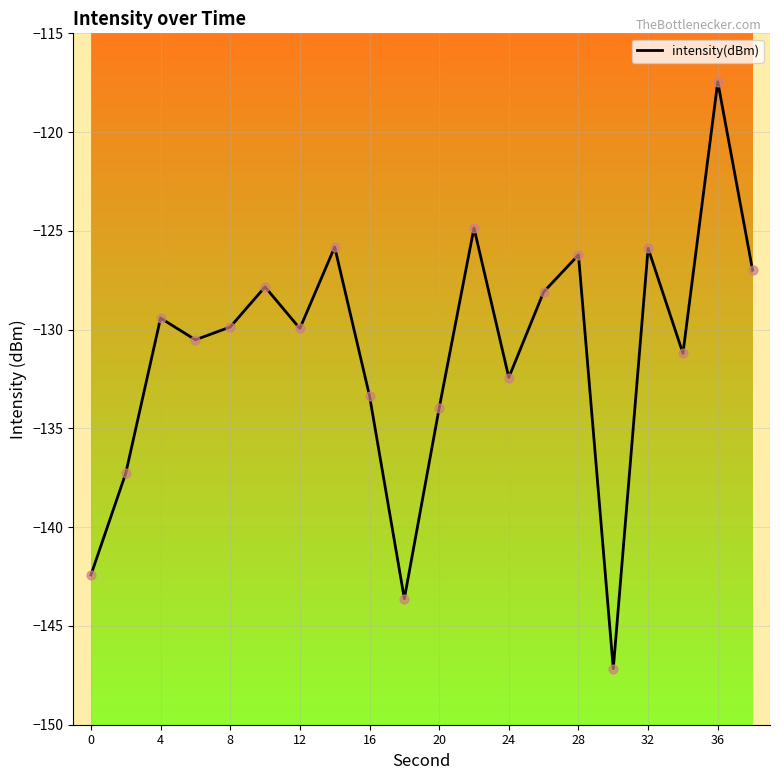

What is the smallest value displayed?

-147.2